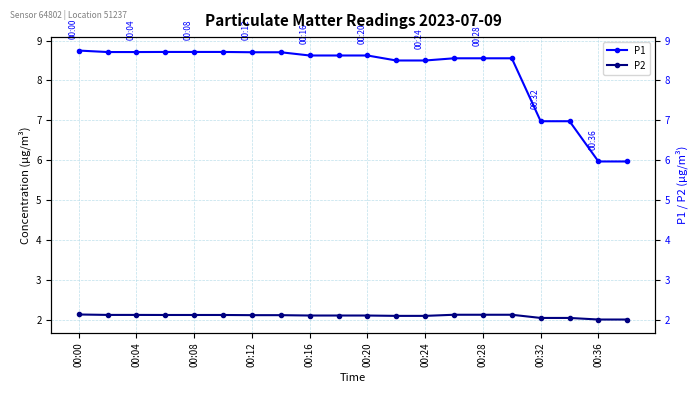

What are all the series names shown in the legend?

P1, P2